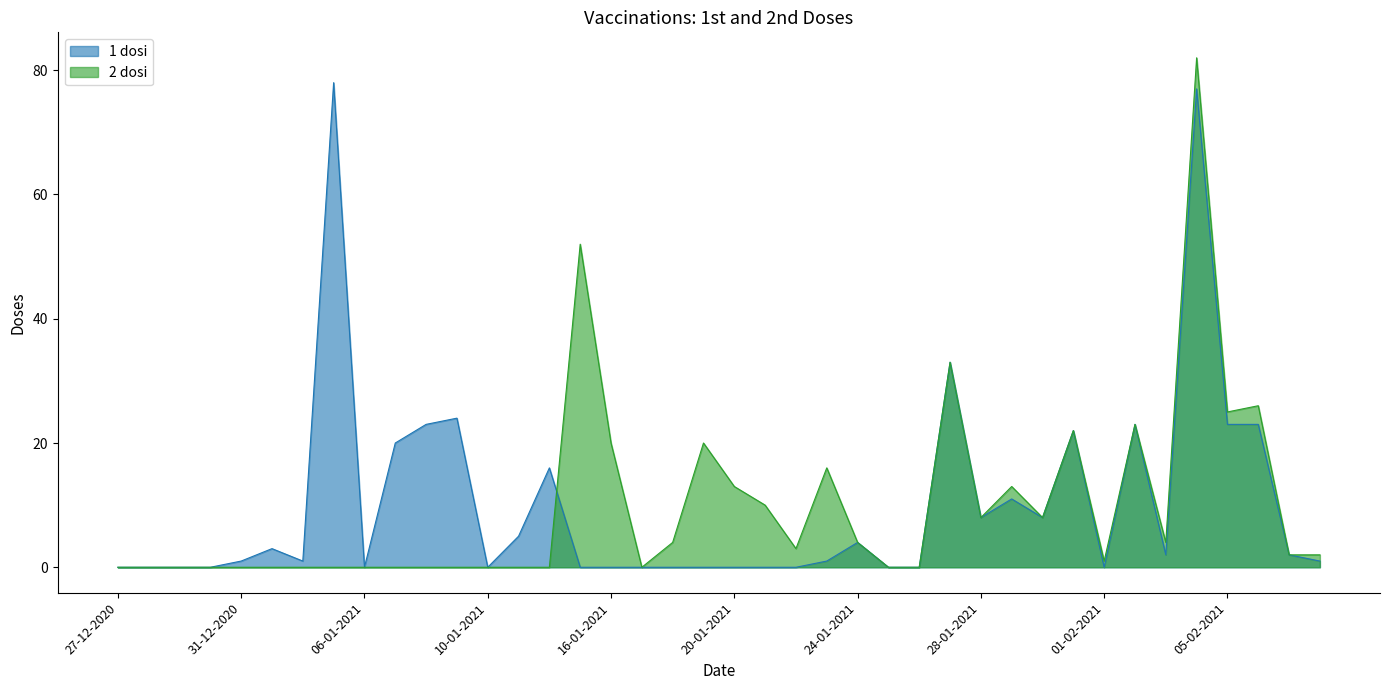

True or false: 2 dosi has more than 1 interior local peaks.

True